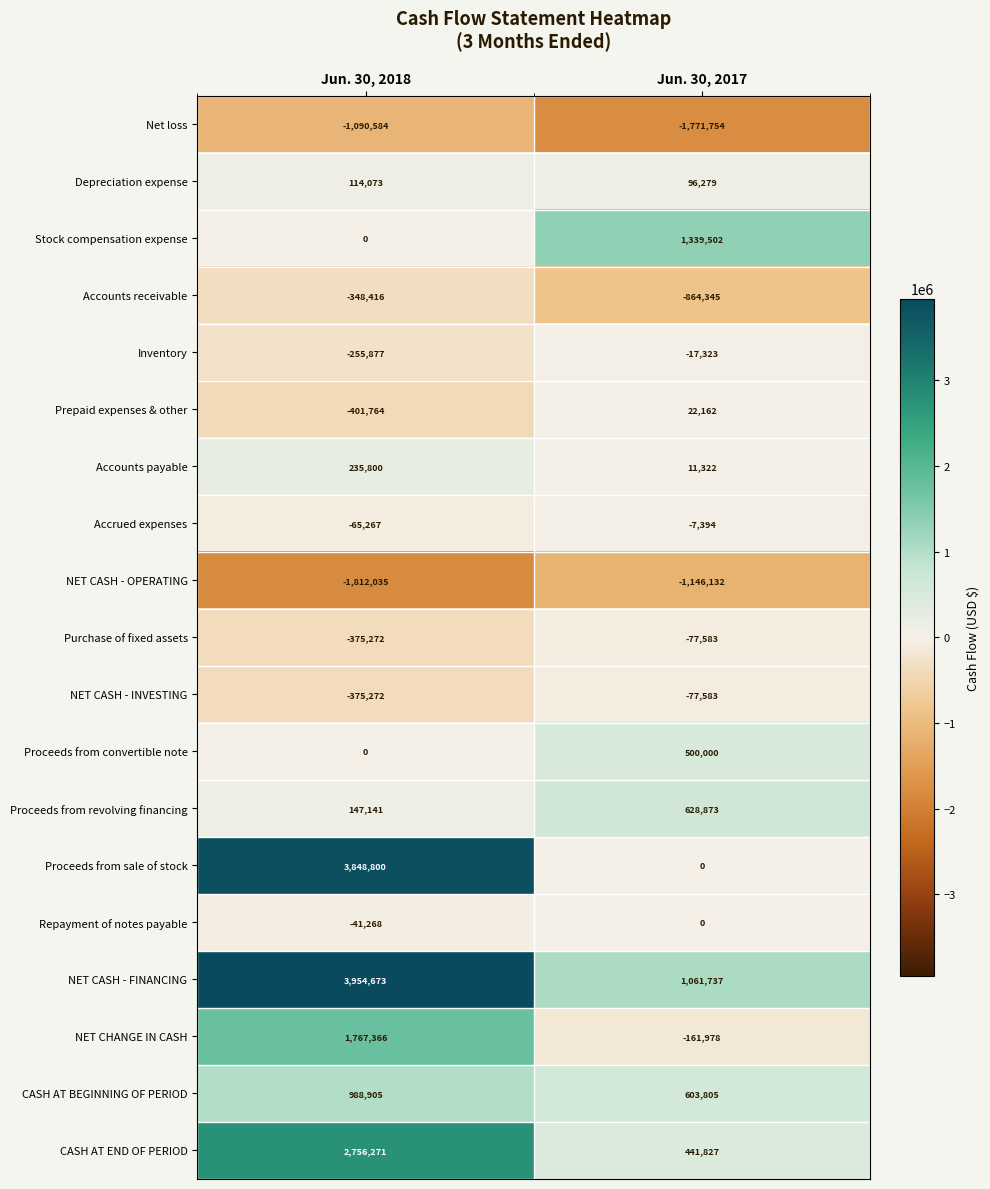

Which category has the lowest value across all series?

Jun. 30, 2018